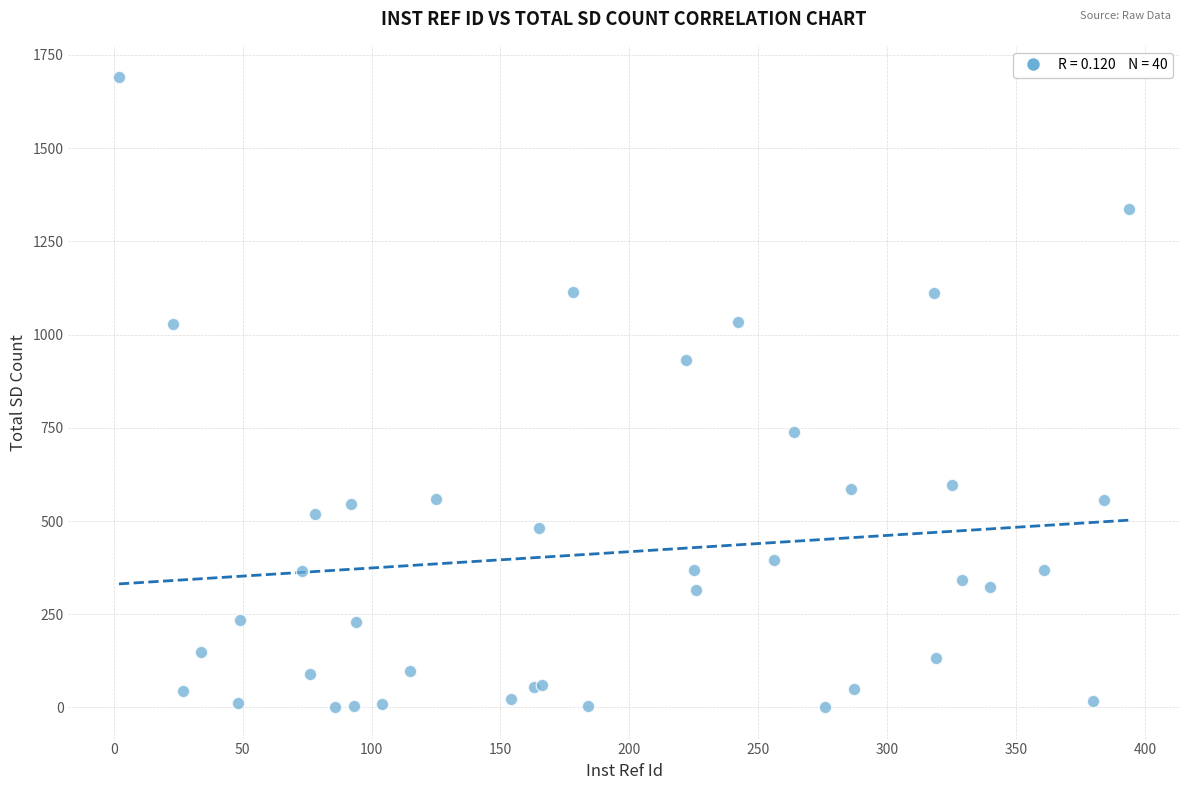

What Y value in the scatter plot is closest to 845?

932